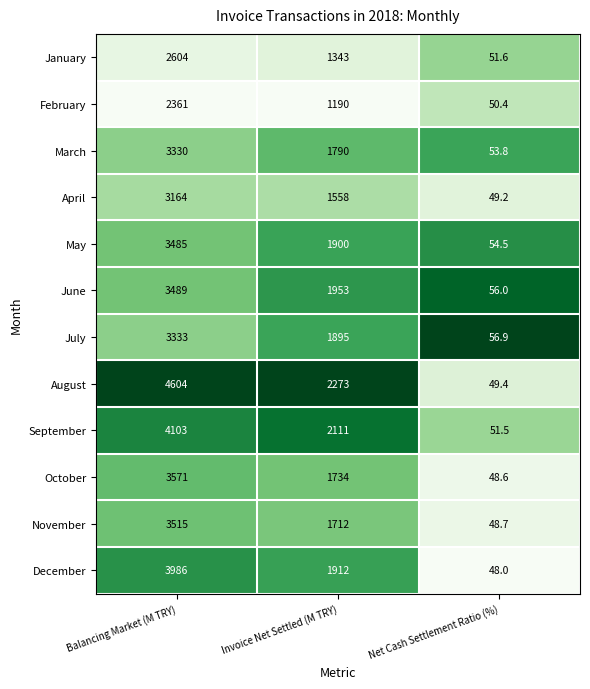

What is the sum of the March values at Net Cash Settlement Ratio (%) and Invoice Net Settled (M TRY)?

1843.8